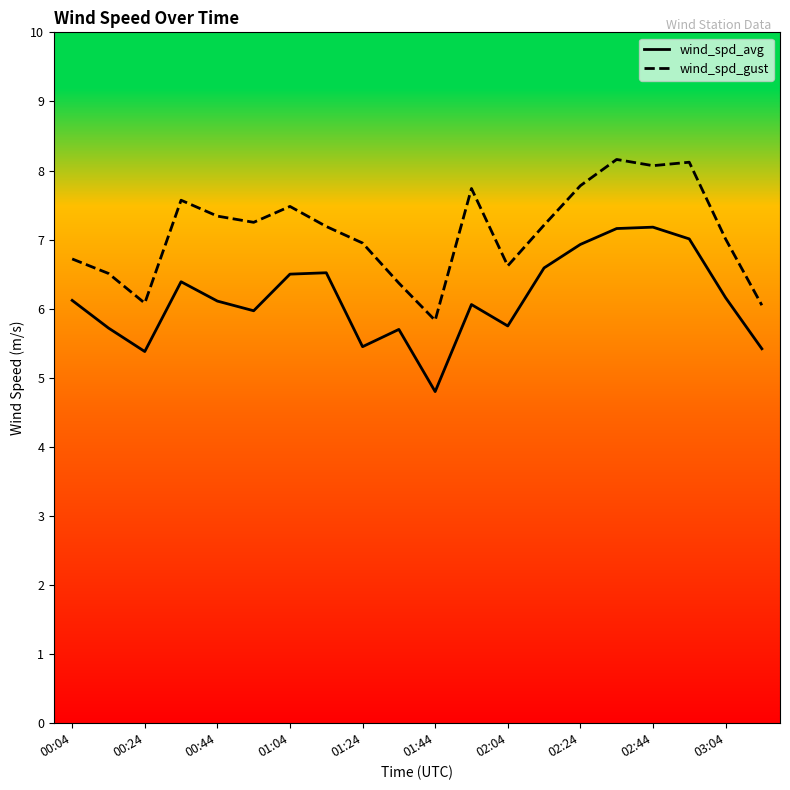

Rank the series by their average value, from lowest to highest.

wind_spd_avg, wind_spd_gust